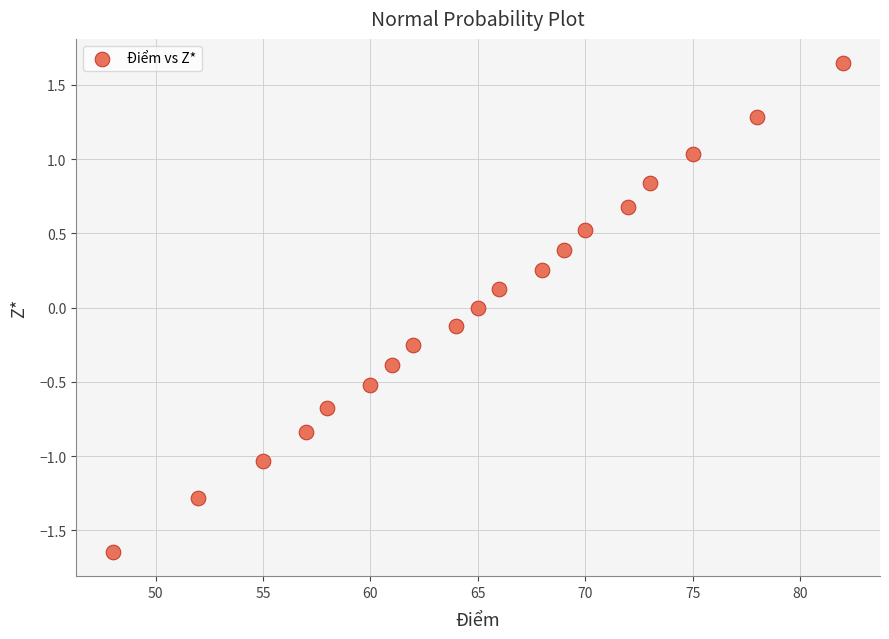

What is the range of Y values (max minus min)?

3.3